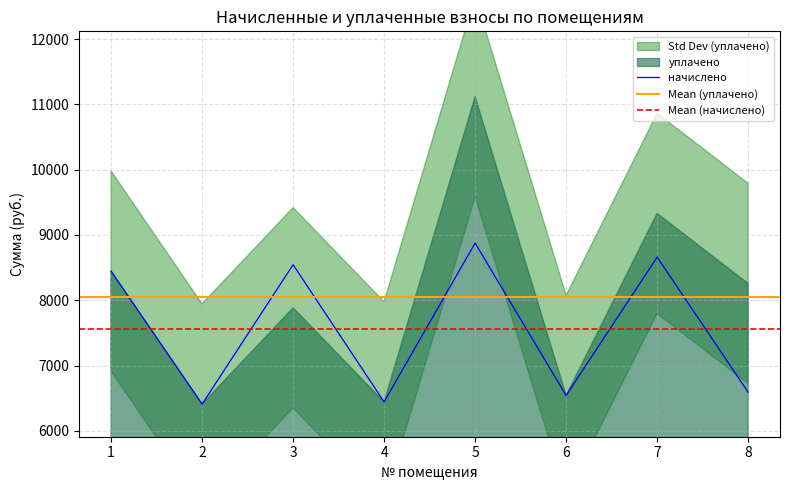

How many interior local valleys (lower than both neighbors) does the data have?

3